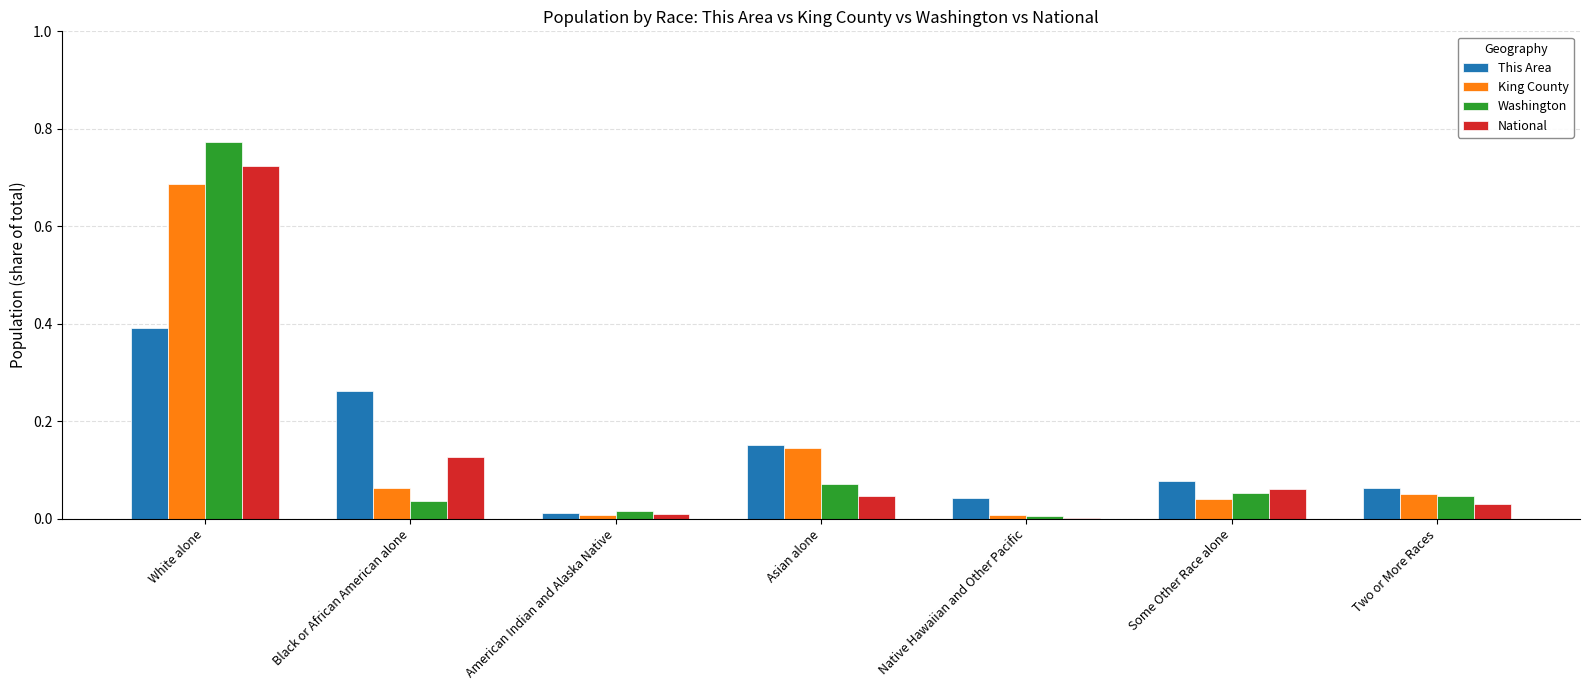

What is the total value across all series at Asian alone?

0.4